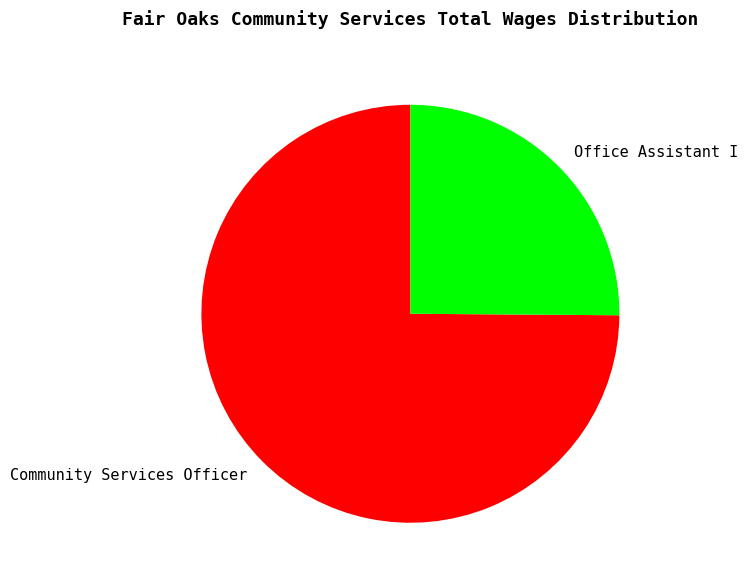

Which slice represents more than half of the pie?

Community Services Officer